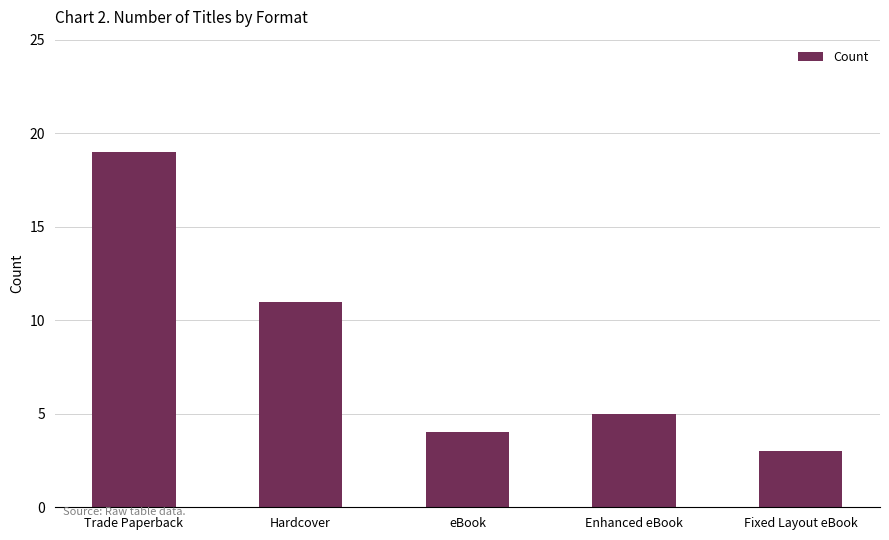

Which category has the lowest value across all series?

Fixed Layout eBook